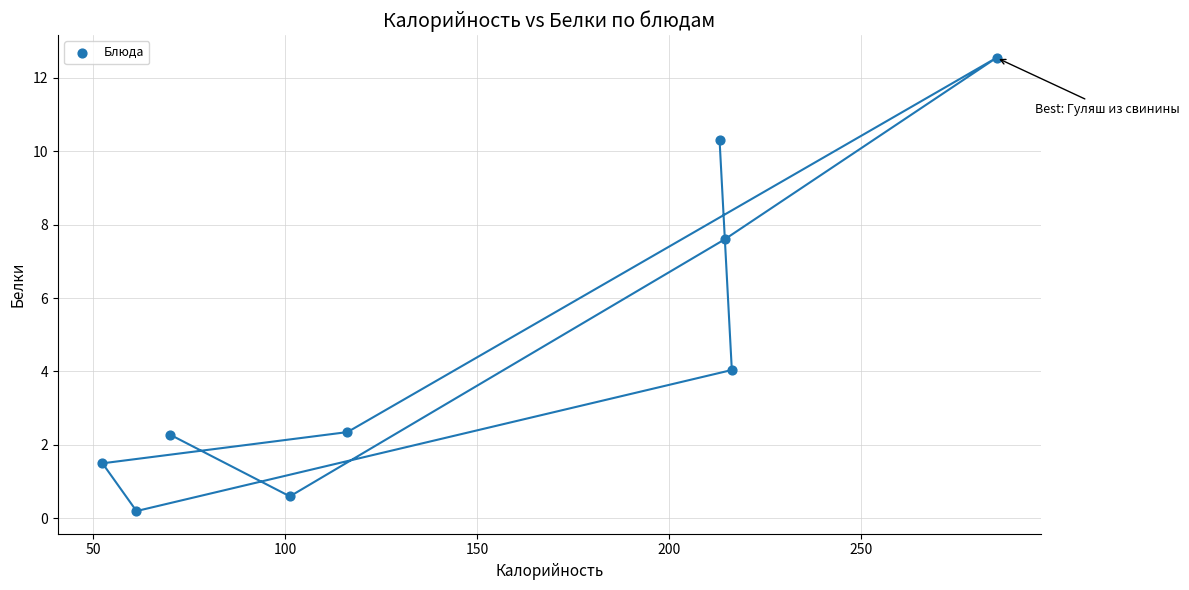

What is the range of X values (max minus min)?

232.9